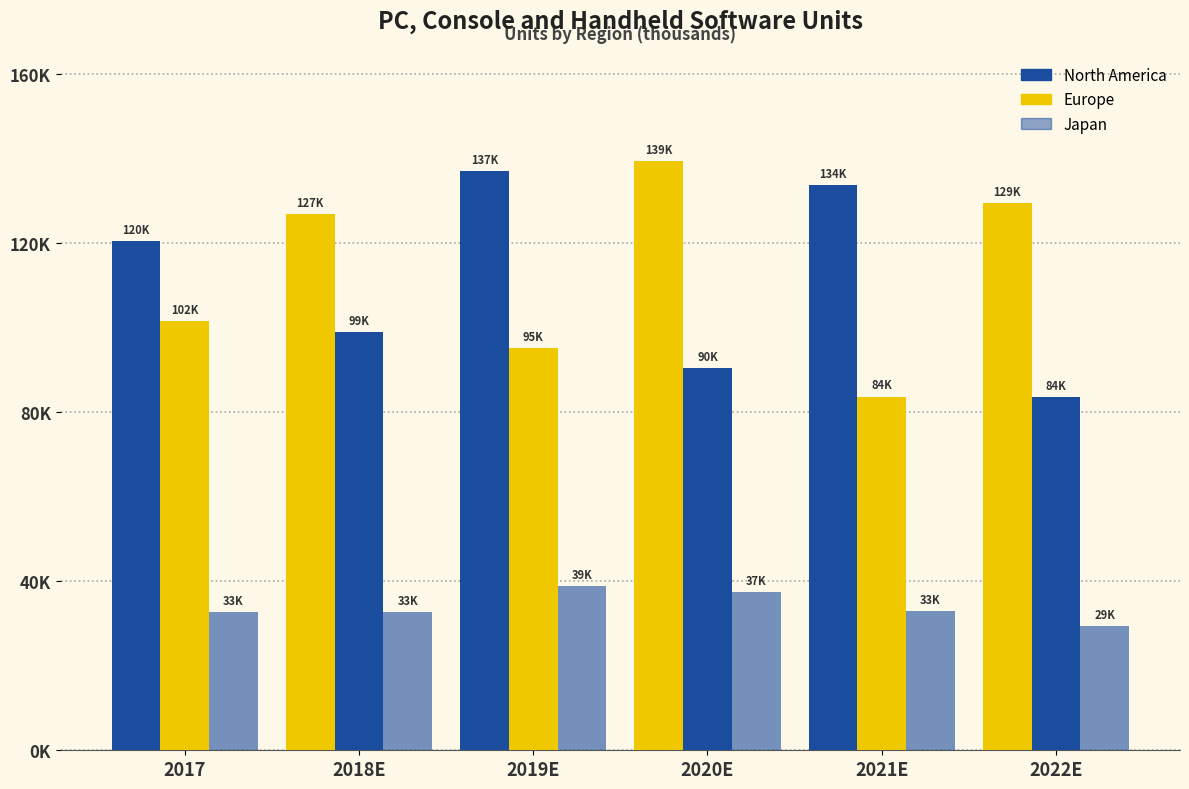

Where is Europe nearest to the value 92659?

2020E